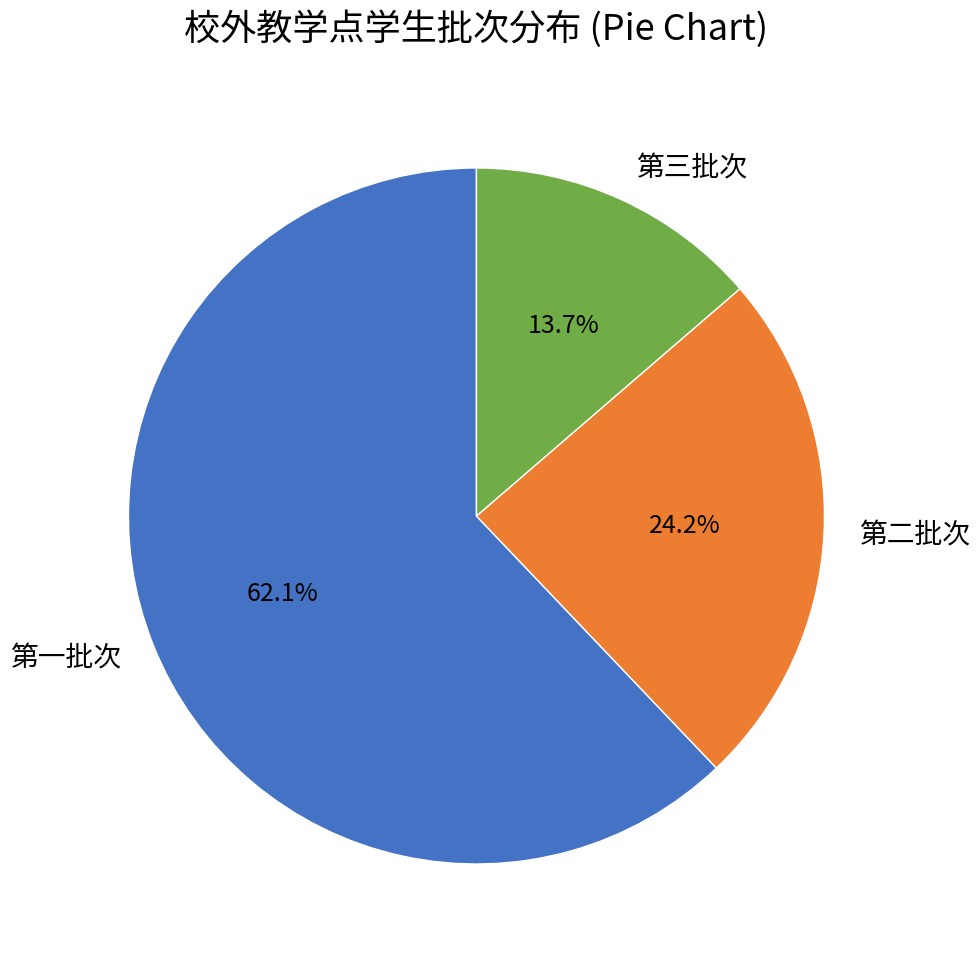

What percentage is the 第二批次 slice, to the nearest percent?

24%